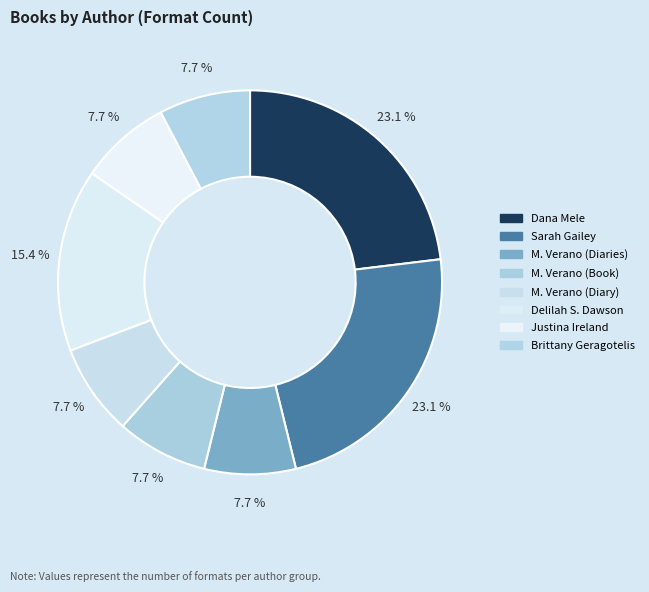

Rank the categories by value from lowest to highest.

M. Verano (Diaries), M. Verano (Book), M. Verano (Diary), Justina Ireland, Brittany Geragotelis, Delilah S. Dawson, Dana Mele, Sarah Gailey